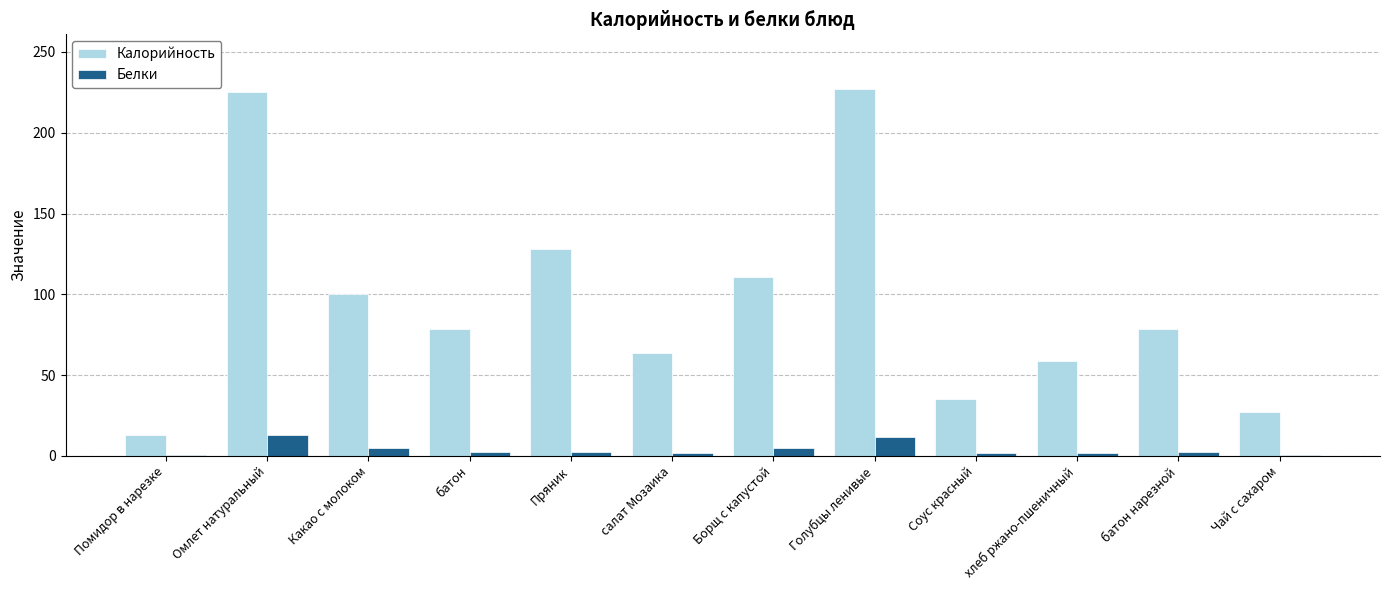

Are the bars grouped side by side (vs. stacked)?

Yes